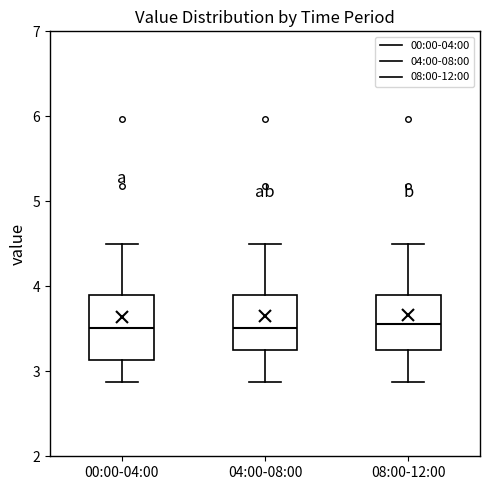

Reading left to right, read every box against the y-axis: the position of its median line, the range the box covers, and the ends of its whiskers. The values are not printed on the chart, so give them approximately, as read against the axis.

00:00-04:00: median 3.5, box 3.1 to 3.9, whiskers 2.9 to 4.5
04:00-08:00: median 3.5, box 3.2 to 3.9, whiskers 2.9 to 4.5
08:00-12:00: median 3.6, box 3.2 to 3.9, whiskers 2.9 to 4.5